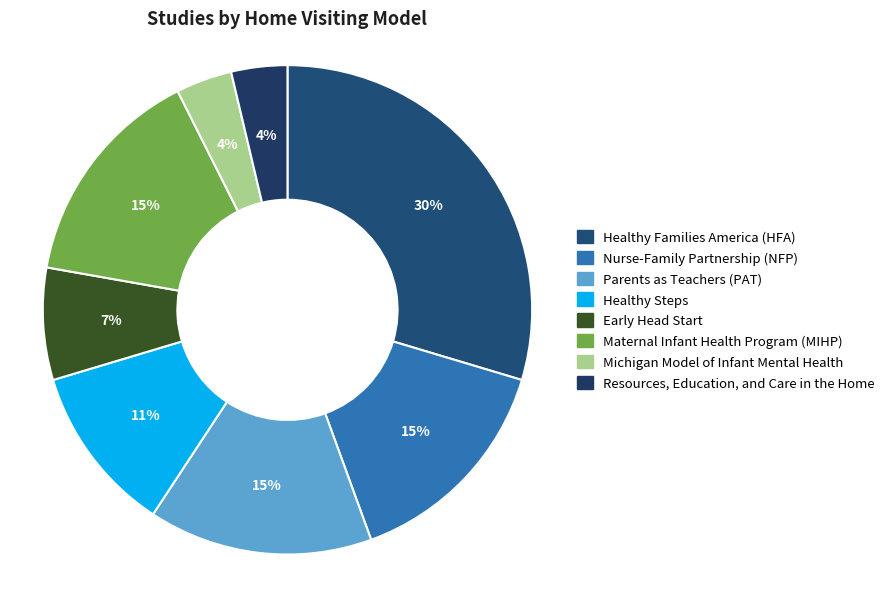

To the nearest percent, what is the average slice percentage?

12%